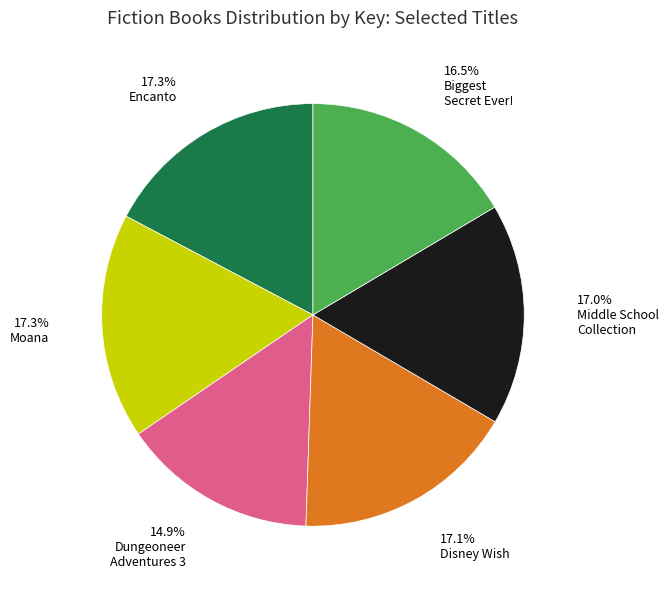

Is there any slice that represents more than half of the pie?

No